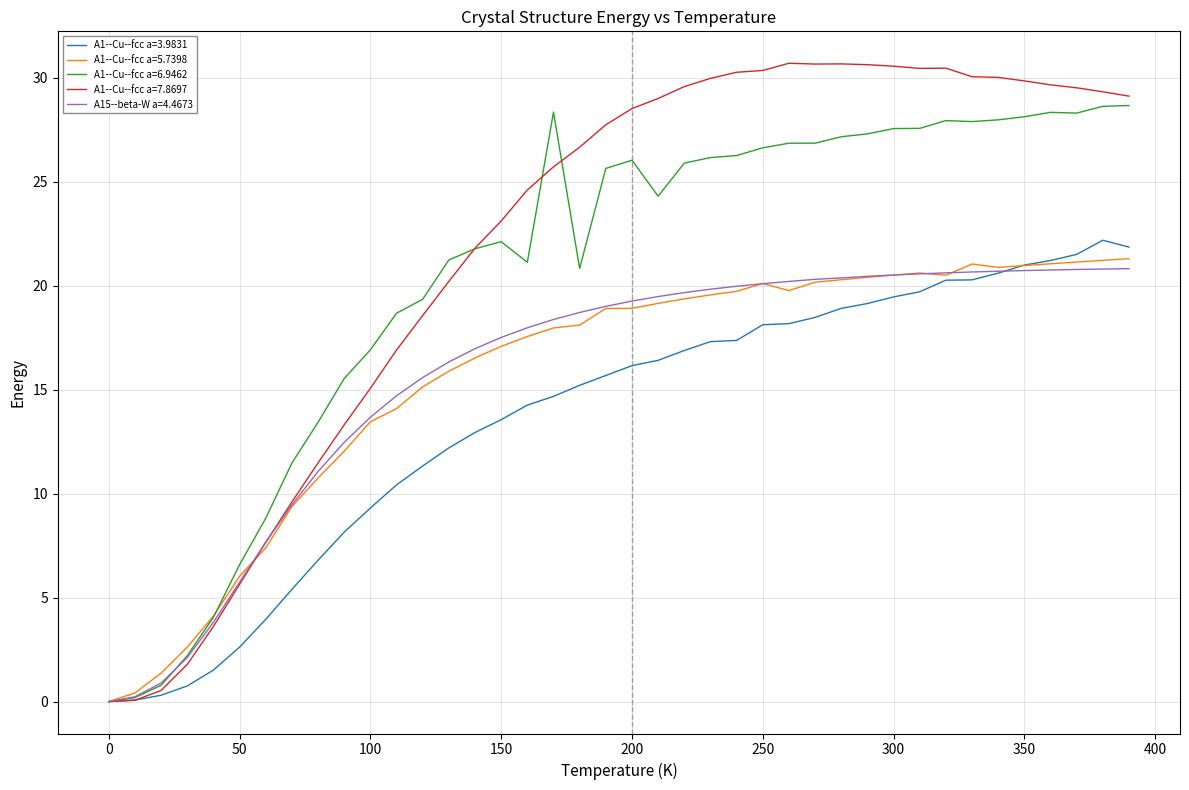

Which series has the widest spread of values?

A1--Cu--fcc a=7.8697